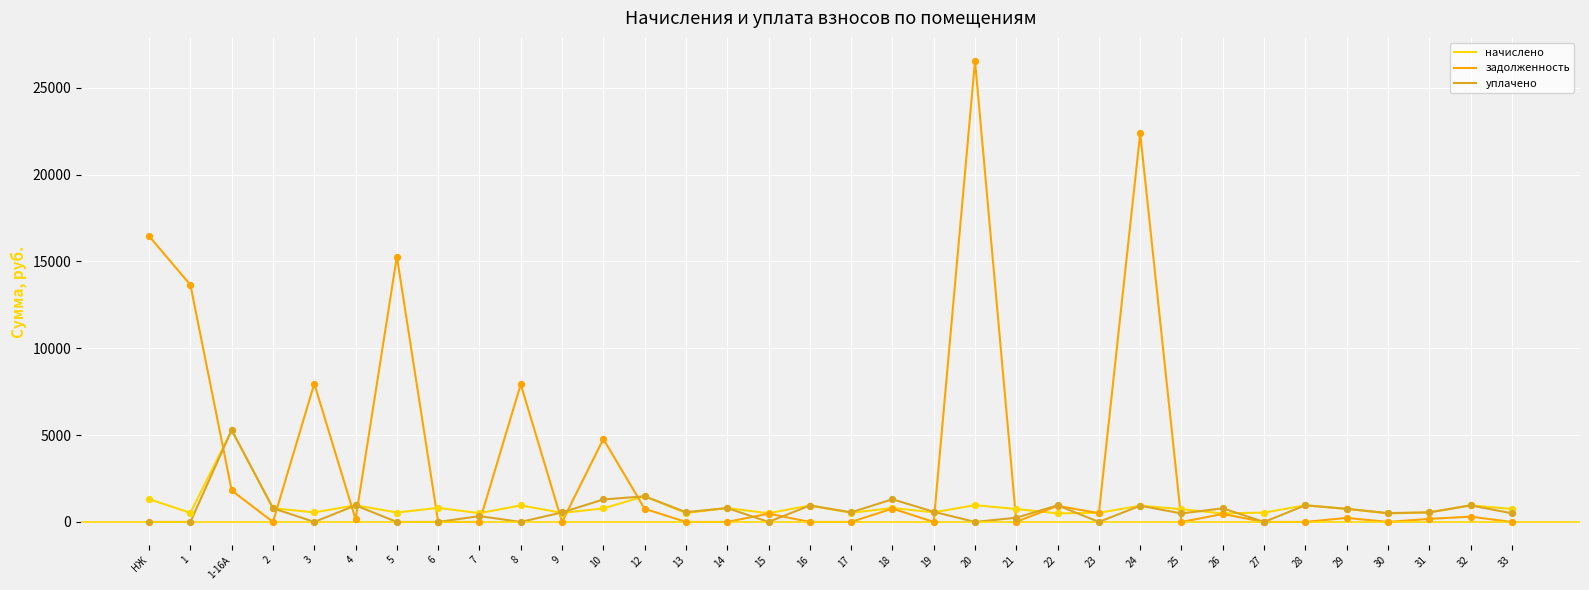

What are all the series names shown in the legend?

начислено, задолженность, уплачено